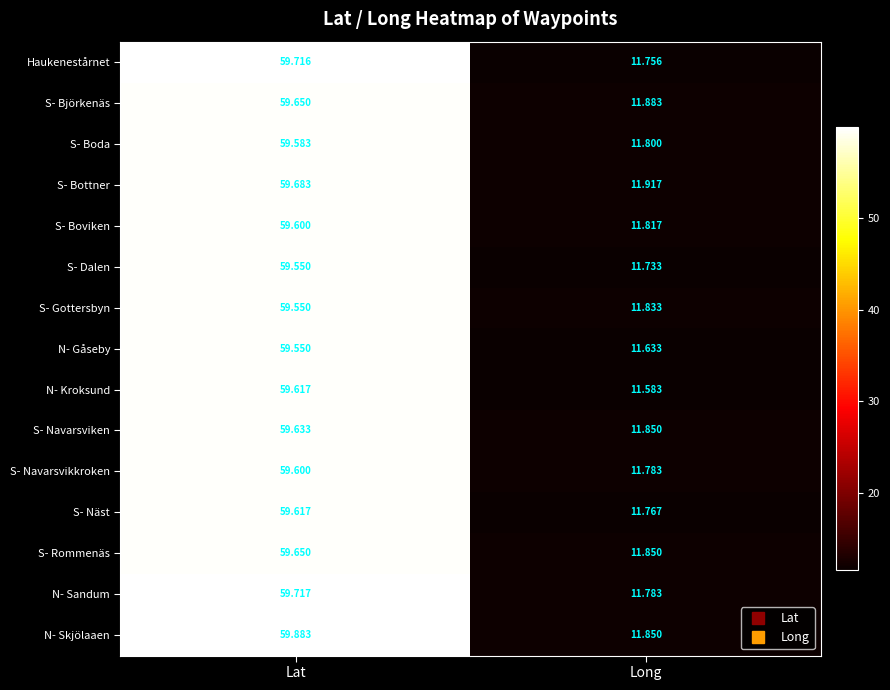

Between Lat and Long, which series saw the biggest shift?

N- Kroksund